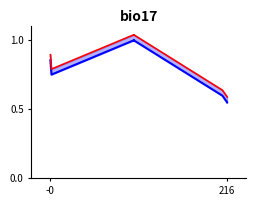

What is the difference between the maximum and minimum values in the id_upper series?

0.4